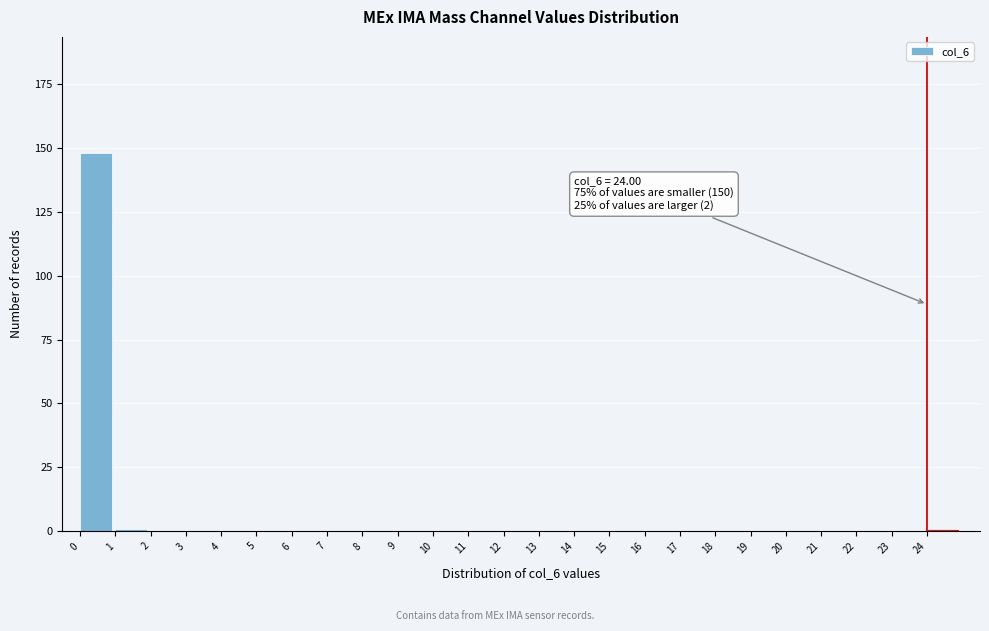

Reading left to right, extract all data points from this chart.

0=148	1=1	2=0	3=0	4=0	5=0	6=0	7=0	8=0	9=0	10=0	11=0	12=0	13=0	14=0	15=0	16=0	17=0	18=0	19=0	20=0	21=0	22=0	23=0	24=1